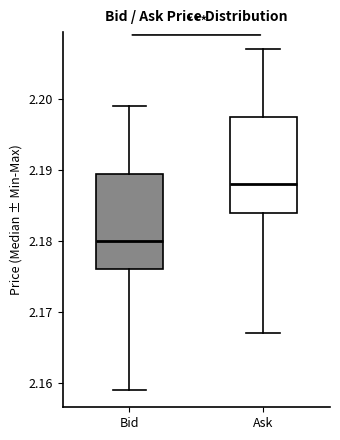

Reading left to right, read every box against the y-axis: the position of its median line, the range the box covers, and the ends of its whiskers. The values are not printed on the chart, so give them approximately, as read against the axis.

Bid: median 2.180, box 2.176 to 2.190, whiskers 2.159 to 2.199
Ask: median 2.188, box 2.184 to 2.198, whiskers 2.167 to 2.207